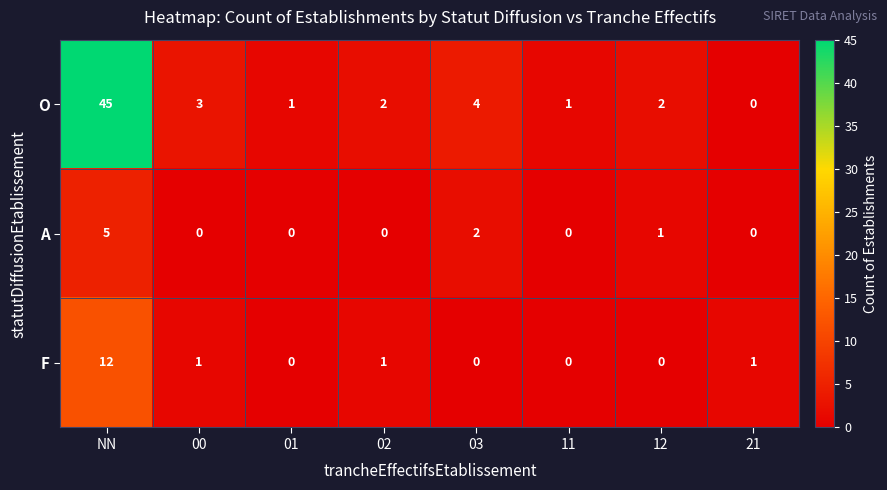

At 02, list the series in order from largest to smallest.

O, F, A